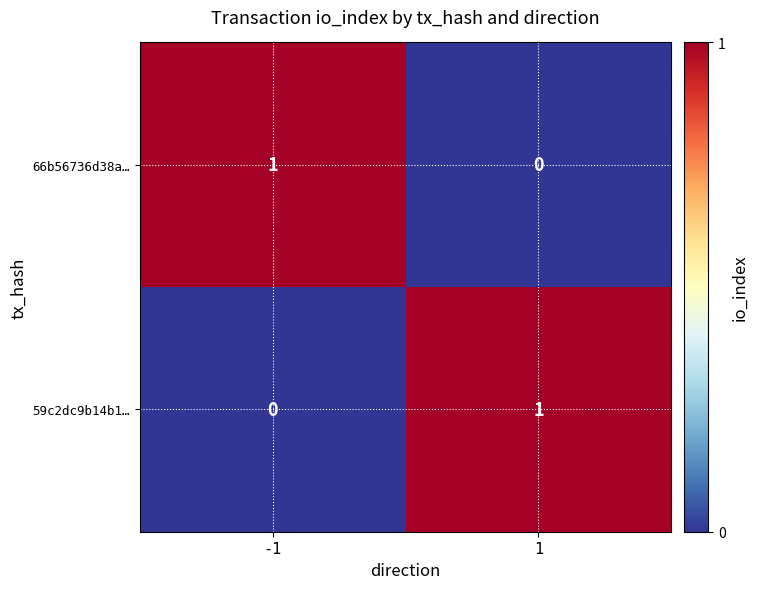

What is the total value across all series at -1?

1